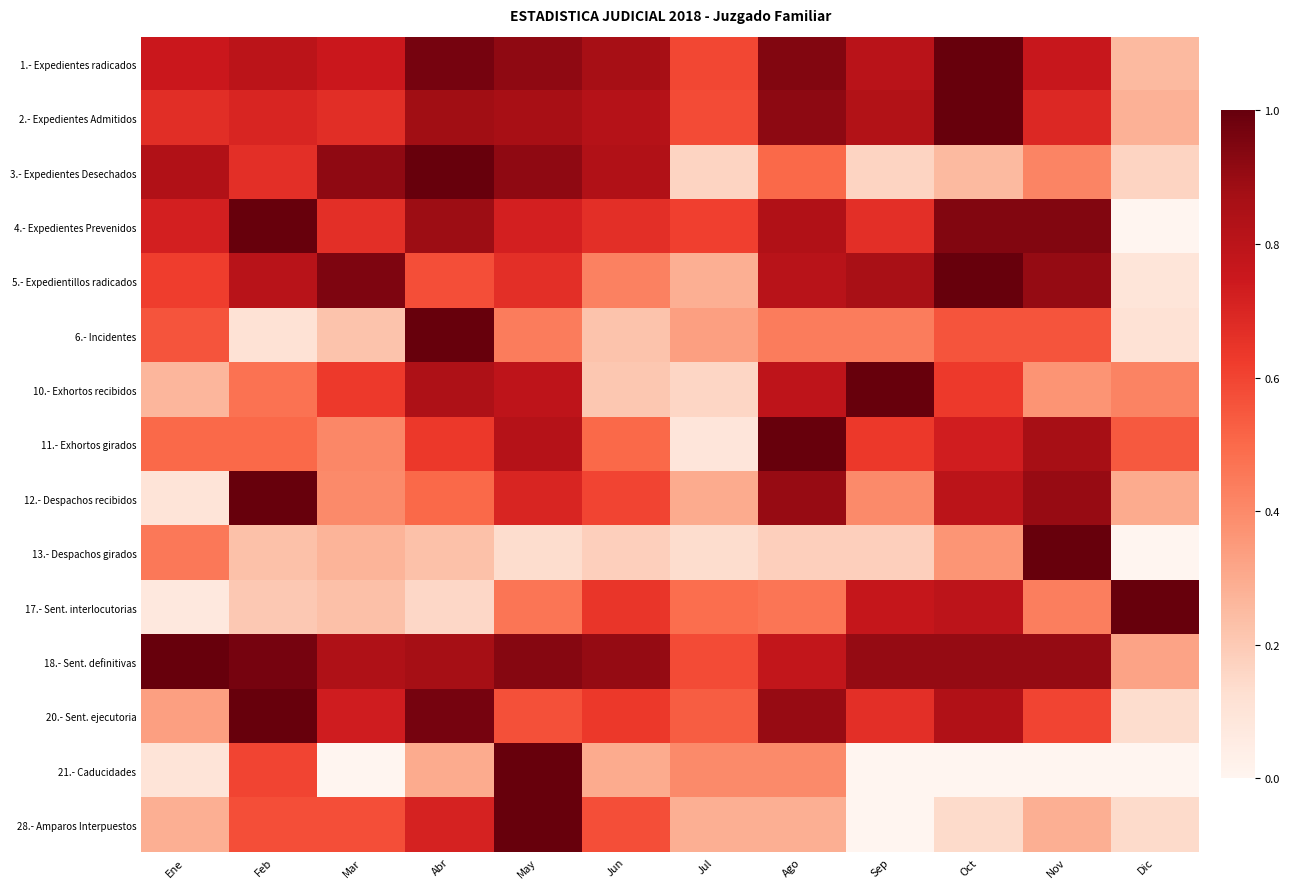

At May, list the series in order from largest to smallest.

21.- Caducidades, 28.- Amparos Interpuestos, 18.- Sent. definitivas, 1.- Expedientes radicados, 3.- Expedientes Desechados, 2.- Expedientes Admitidos, 11.- Exhortos girados, 10.- Exhortos recibidos, 4.- Expedientes Prevenidos, 12.- Despachos recibidos, 5.- Expedientillos radicados, 20.- Sent. ejecutoria, 17.- Sent. interlocutorias, 6.- Incidentes, 13.- Despachos girados